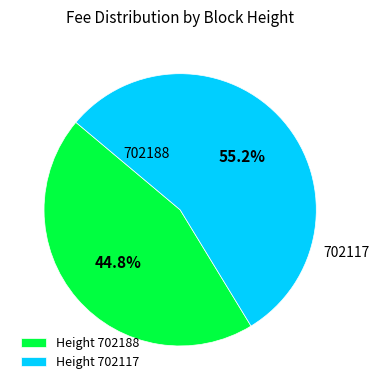

How much of the chart is everything except Height 702117?

44.8%